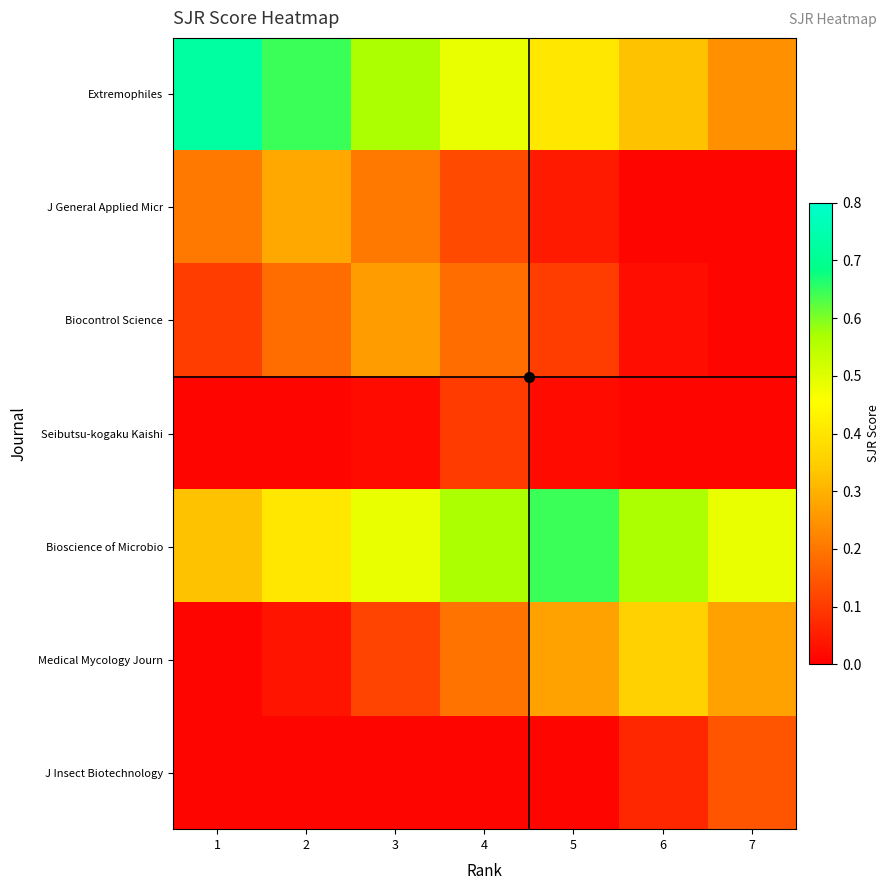

At 1, list the series in order from smallest to largest.

Seibutsu-kogaku Kaishi, Medical Mycology Journ, J Insect Biotechnology, Biocontrol Science, J General Applied Micr, Bioscience of Microbio, Extremophiles